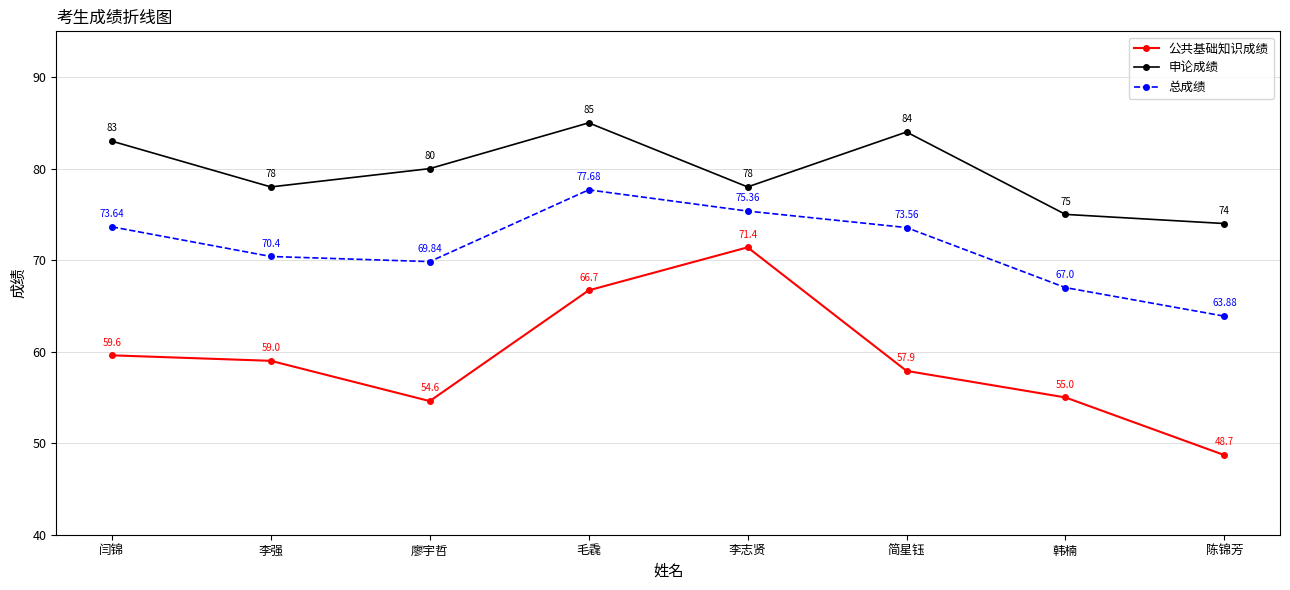

What is the maximum value for 公共基础知识成绩?

71.4